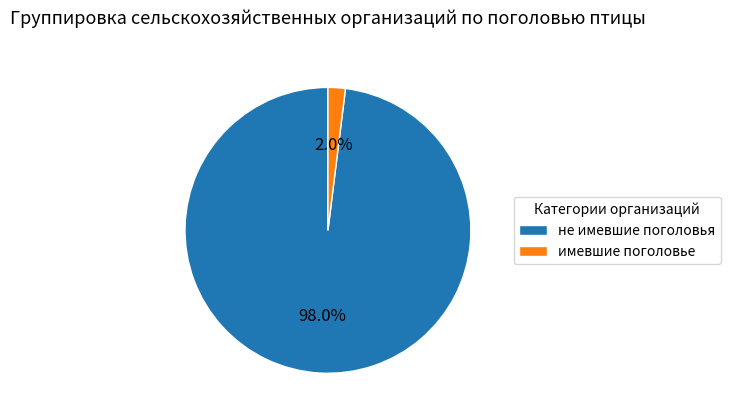

To the nearest percent, what is the difference between the имевшие поголовье and не имевшие поголовья slice percentages?

96%